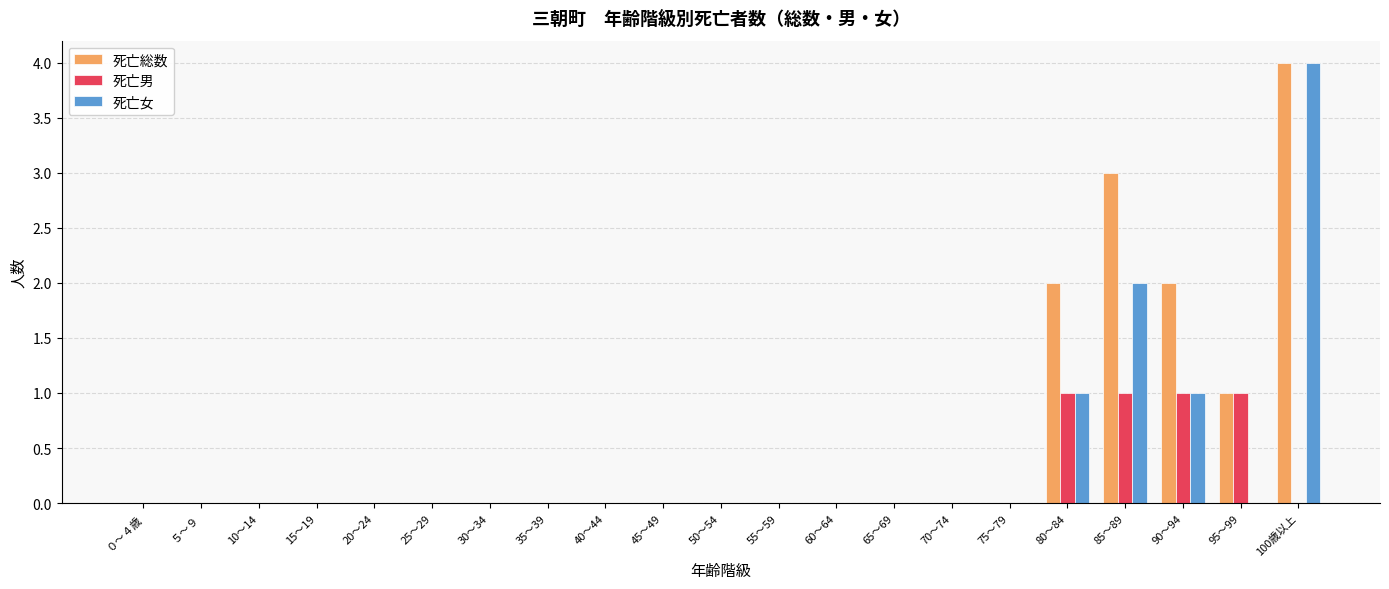

True or false: 死亡男 has a value of 0 at 45～49.

True